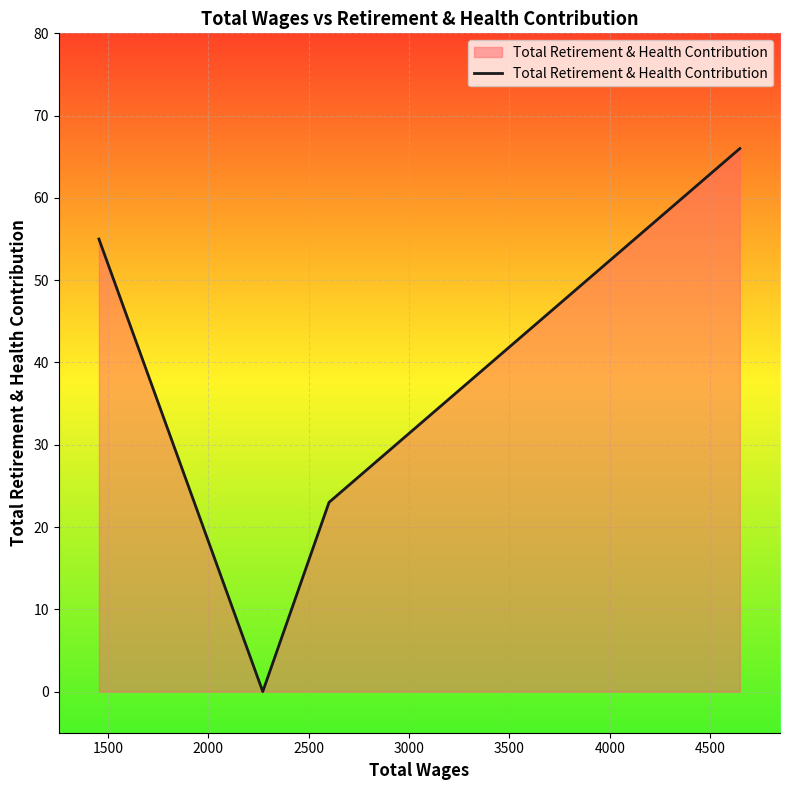

What is the average value?

36